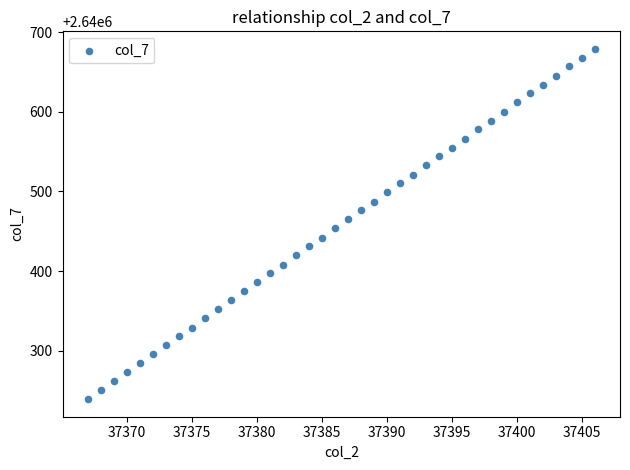

What is the range of X values (max minus min)?

39